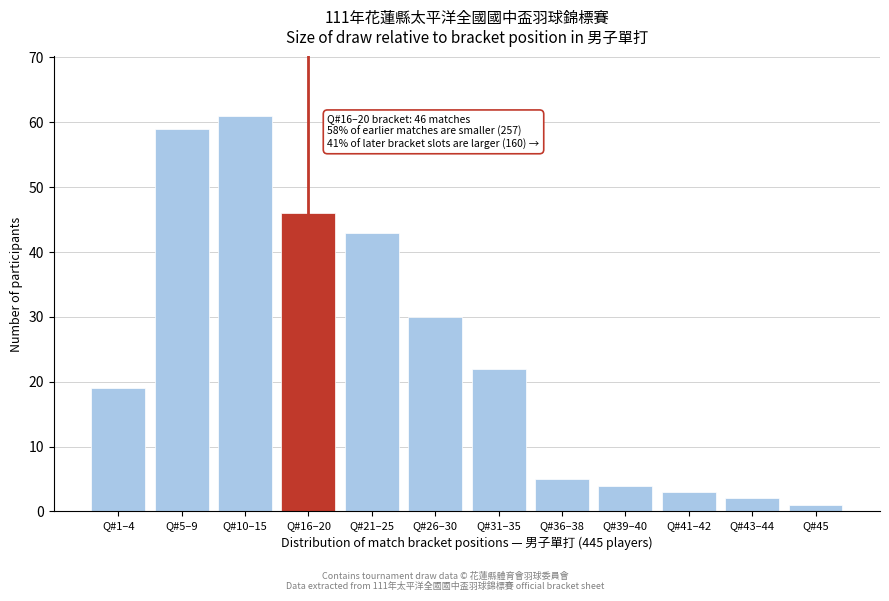

Reading left to right, list all the values displayed in this chart.

19	59	61	46	43	30	22	5	4	3	2	1